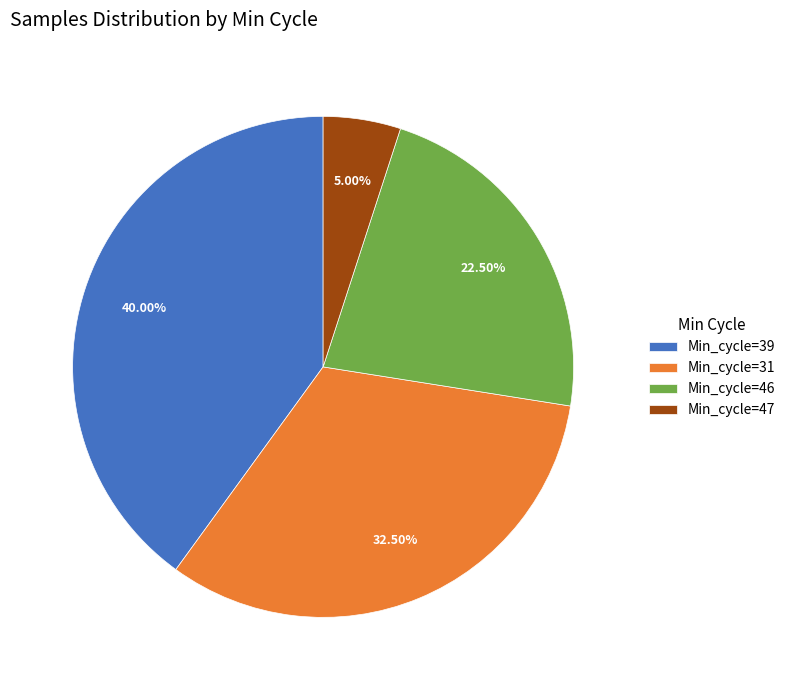

Is Min_cycle=31 the majority of the pie?

No